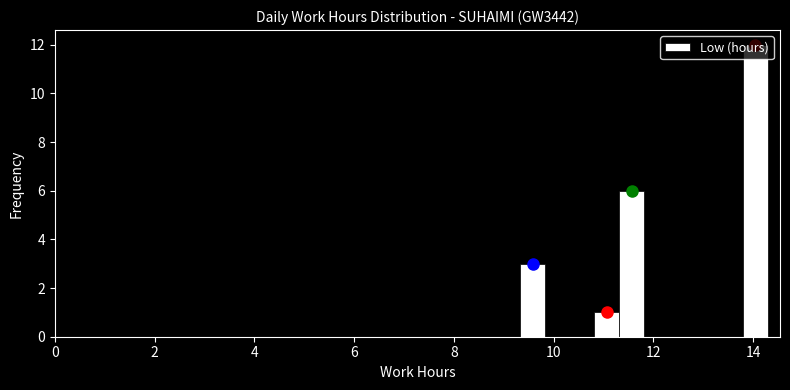

Around what value on the x-axis is the tallest bar? Give the approximate position of its centre, as read against the axis.

14.0